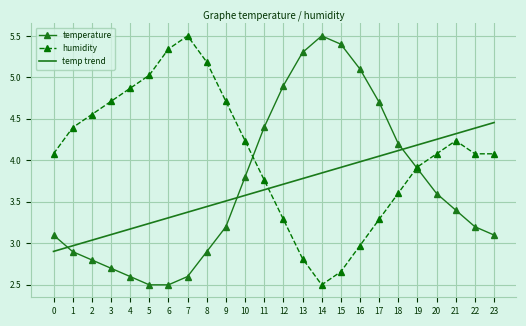

What is the difference between the highest and lowest values at 13?

2.5